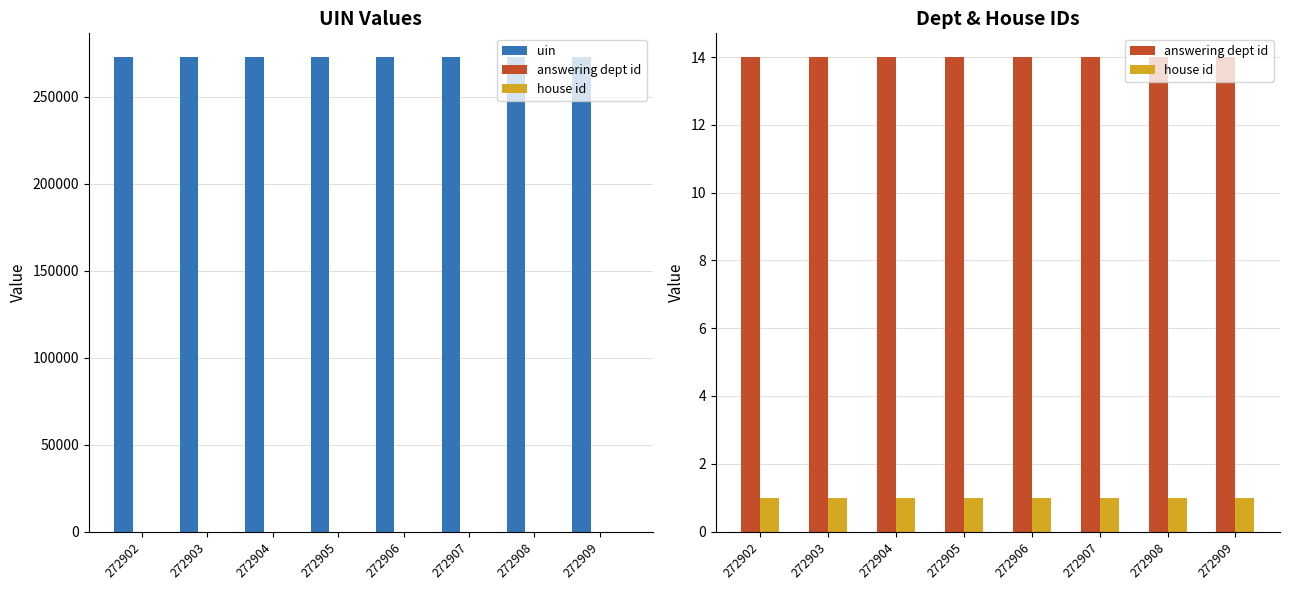

What is the highest value of the uin series?

272909